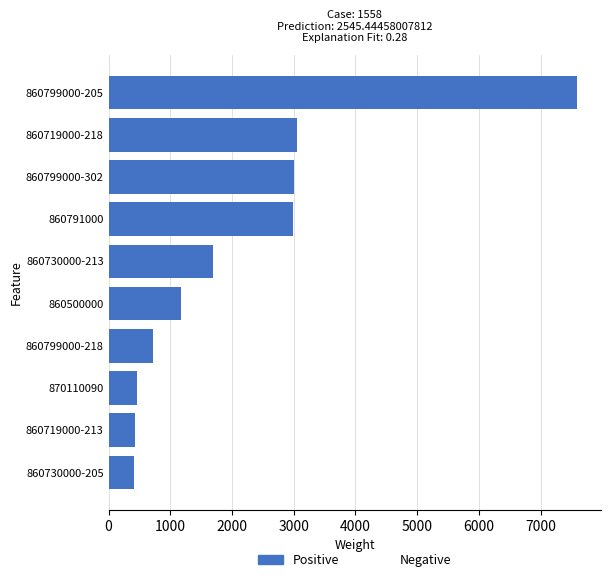

True or false: the data shows 3048 at 860719000-218.

True